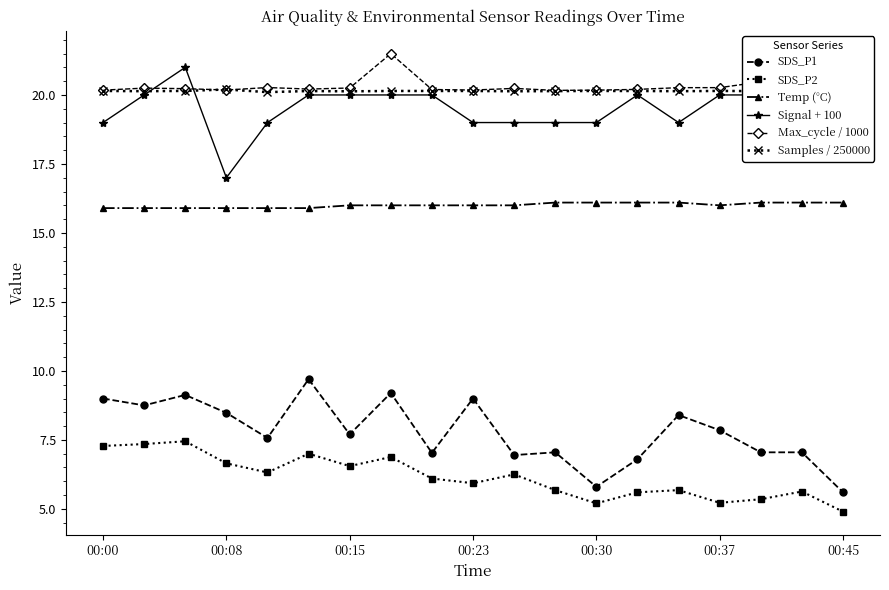

The value of Max_cycle / 1000 at 00:30 is 8.7. True or false?

False